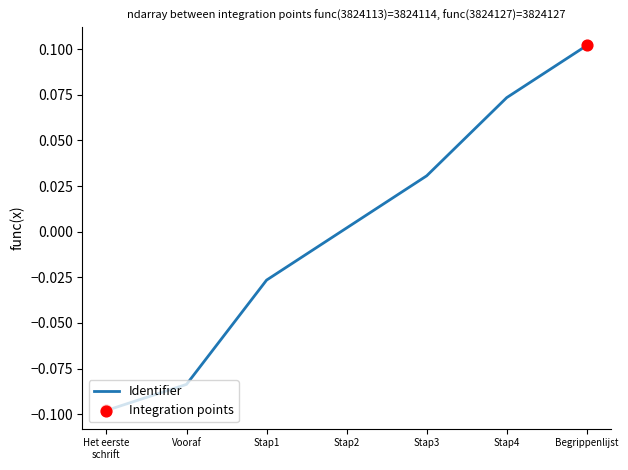

Which has a higher value, Stap3 or Stap2?

Stap3